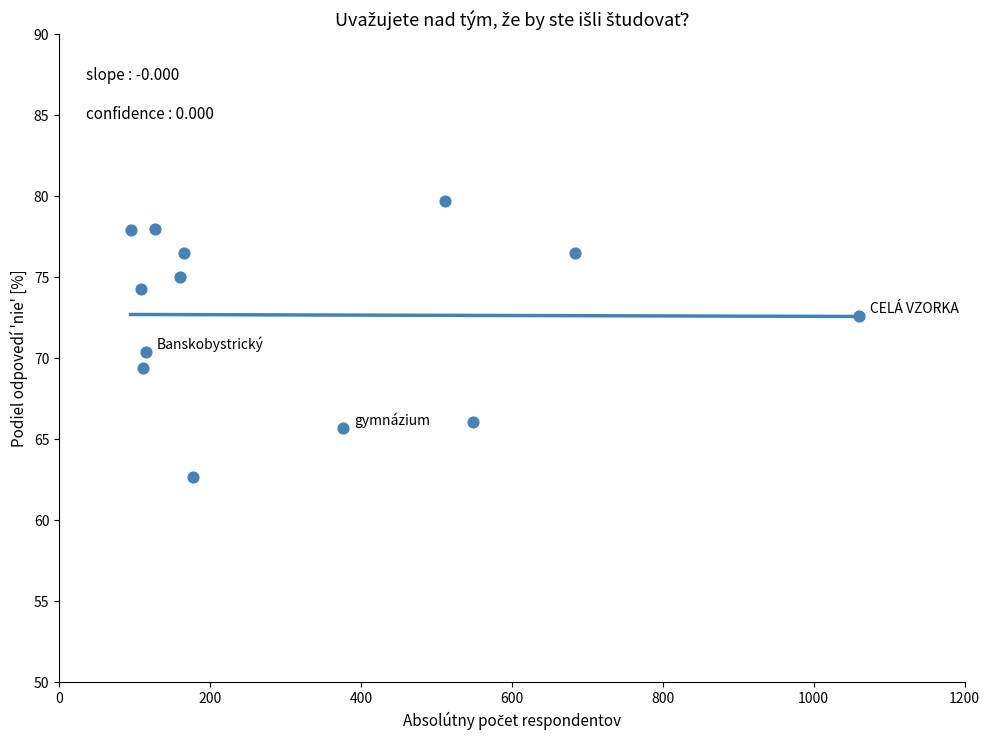

What Y value in the scatter plot is closest to 71?

70.4